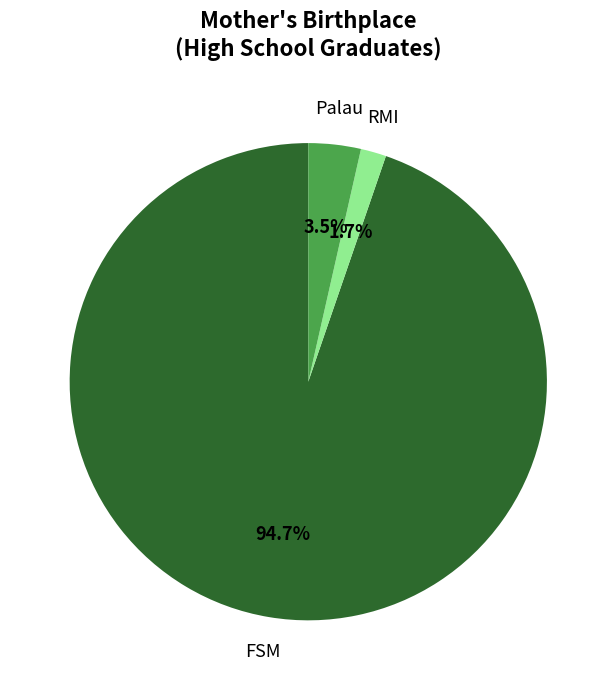

True or false: Palau accounts for 17% of the total.

False